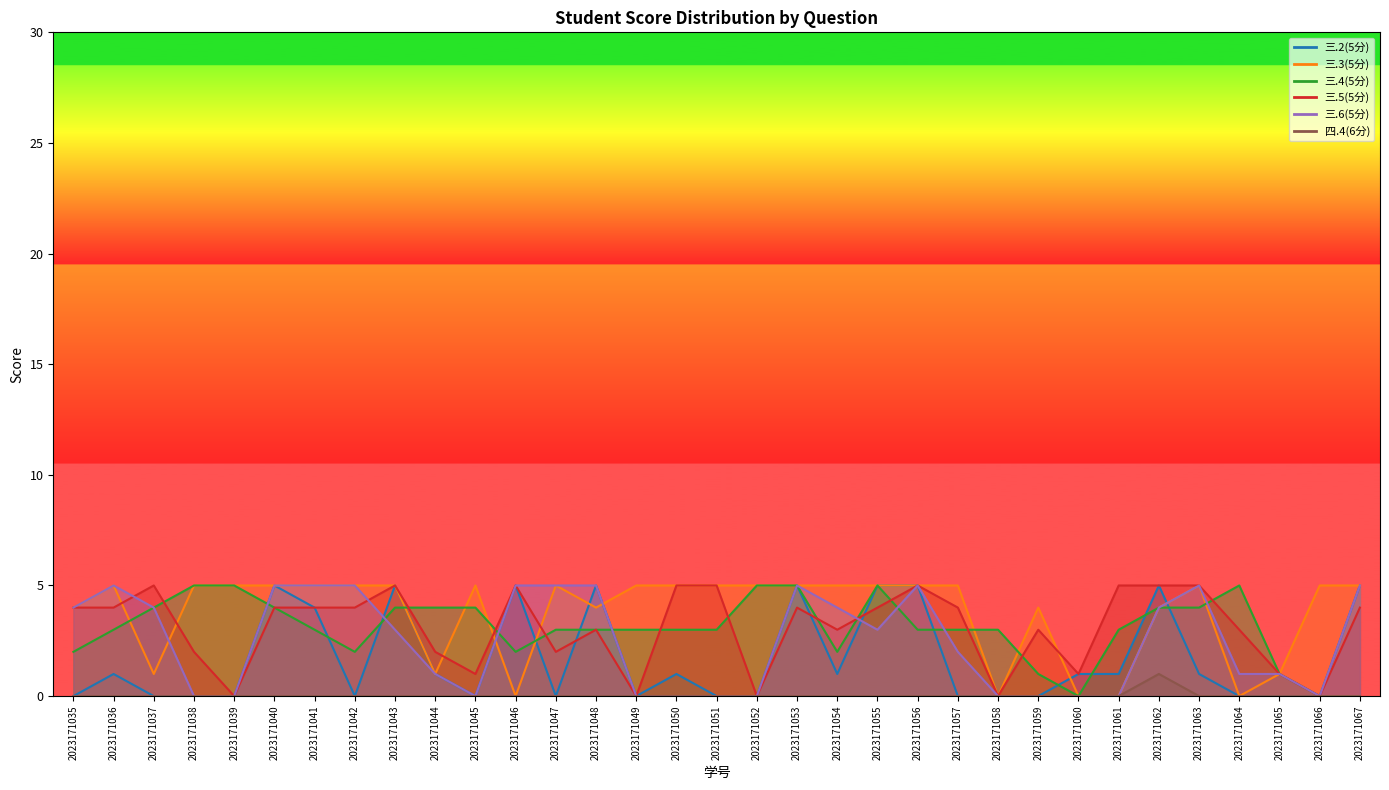

What is the sum of all 三.3(5分) values?

124